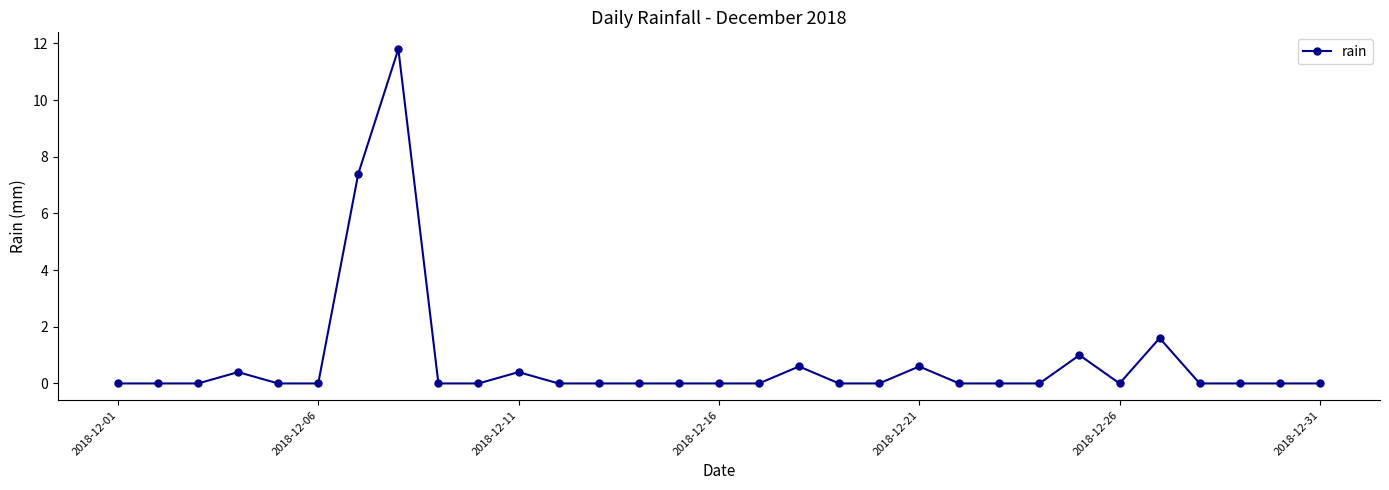

What is the greatest value displayed?

11.8